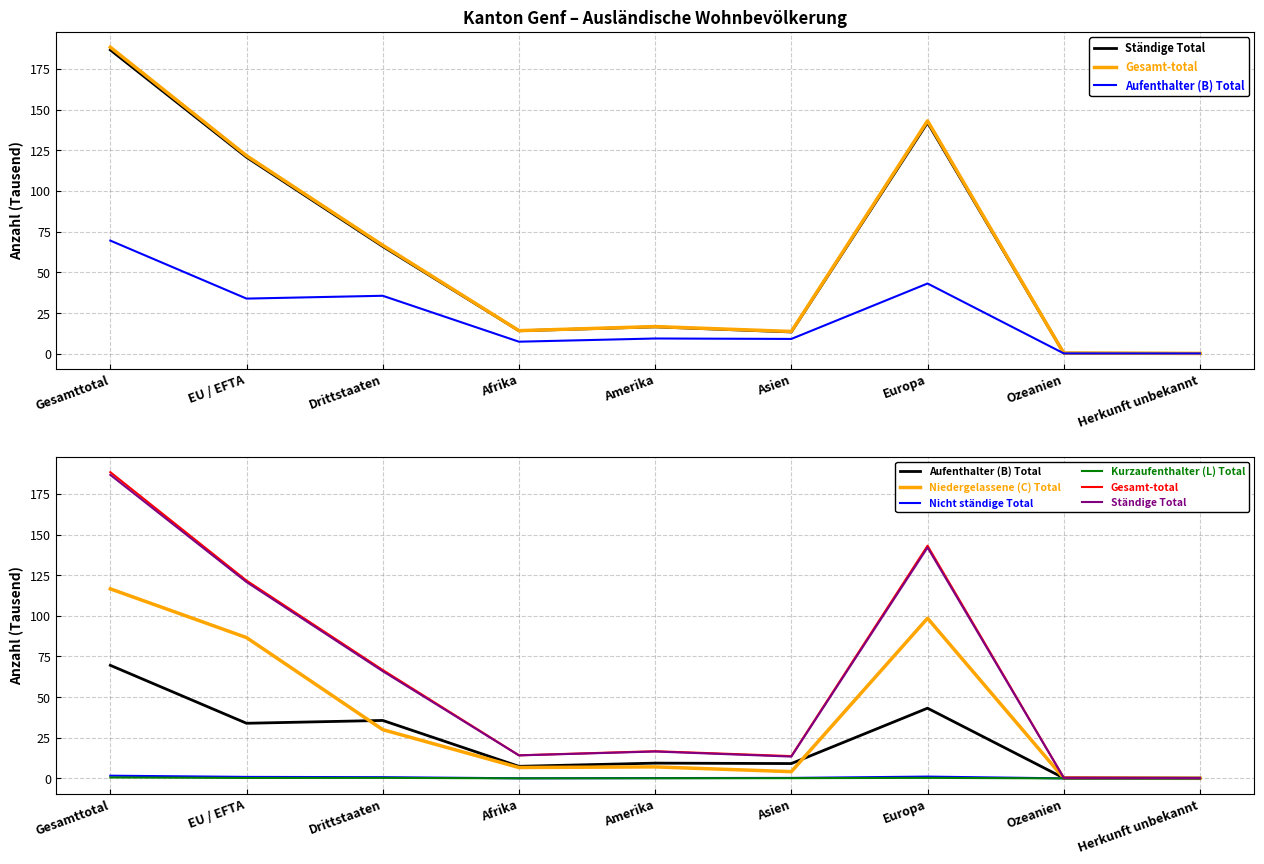

What is the total value across all series at Ozeanien?

1.2